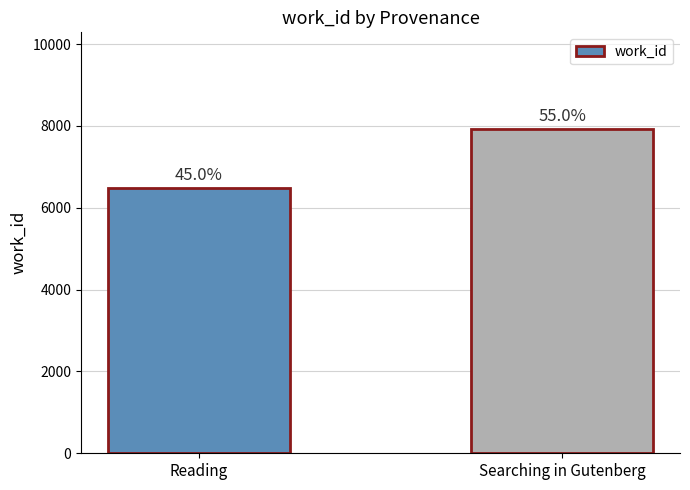

How many bars are there in total?

2